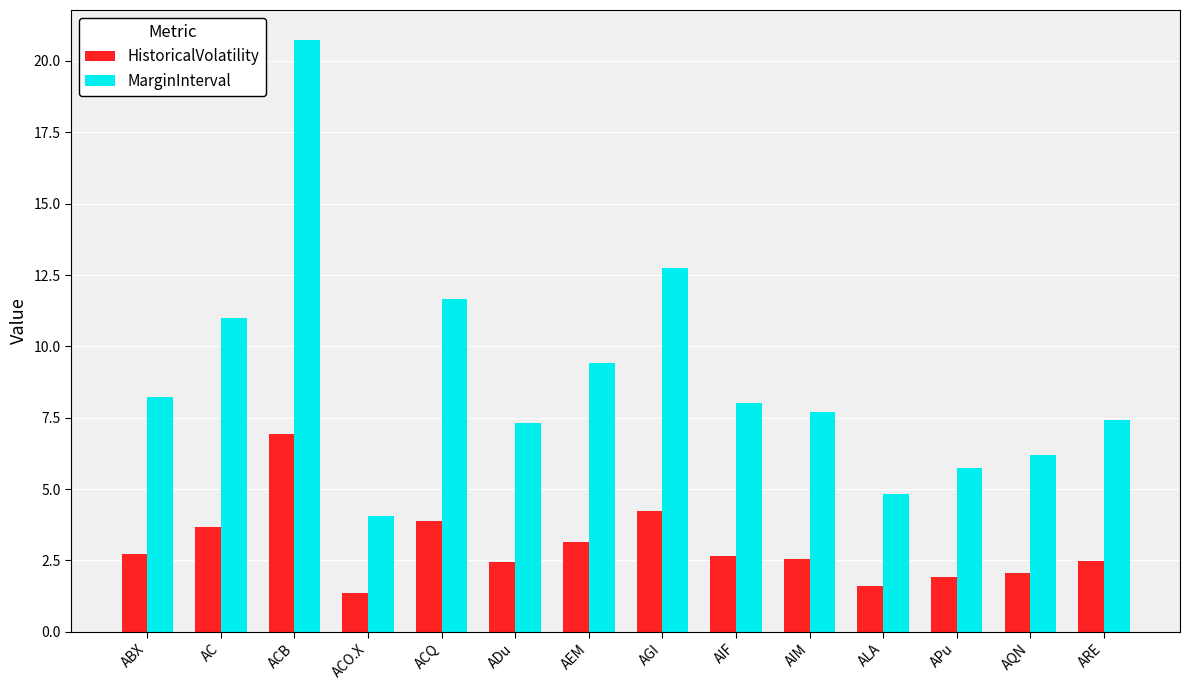

The value of HistoricalVolatility at AGI is 2.2. True or false?

False